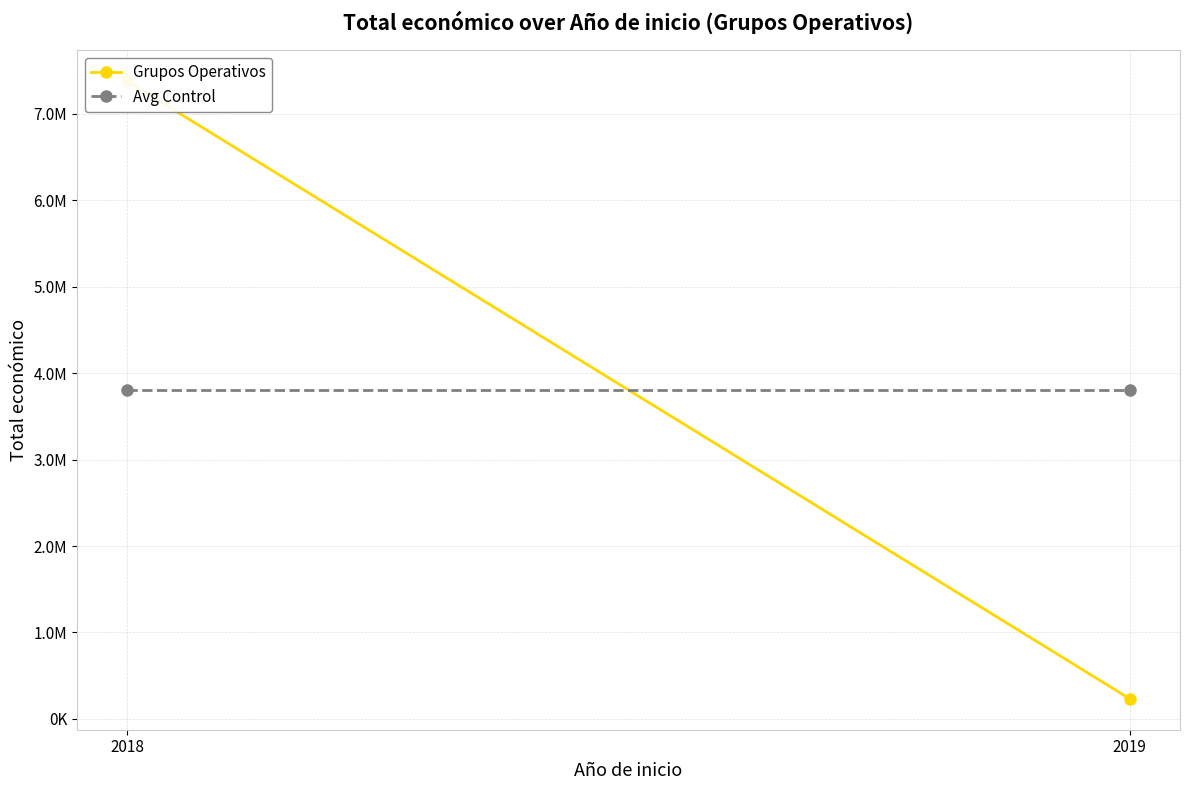

What is the value of the Avg Control point at the 1st from the left?

3805669